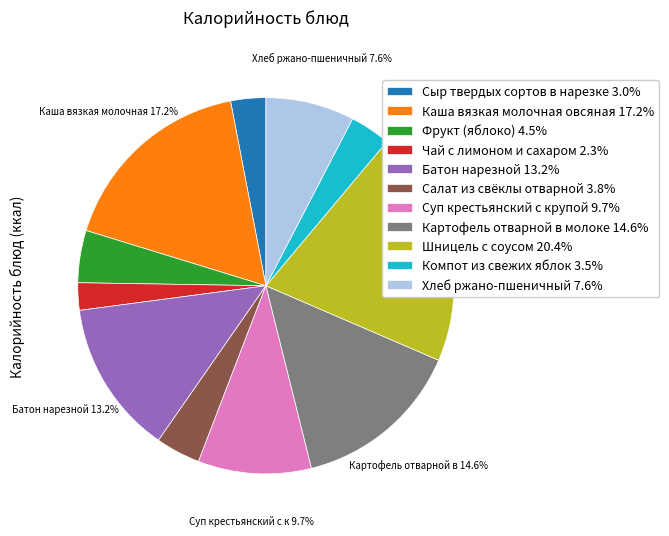

What is the smallest slice in the pie chart?

Чай с лимоном и сахаром